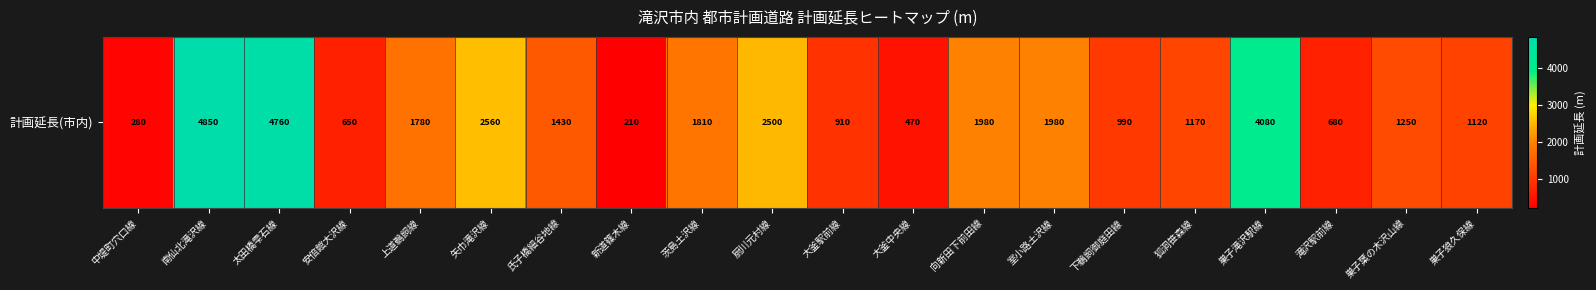

Which category has the highest value across all series?

南仙北滝沢線